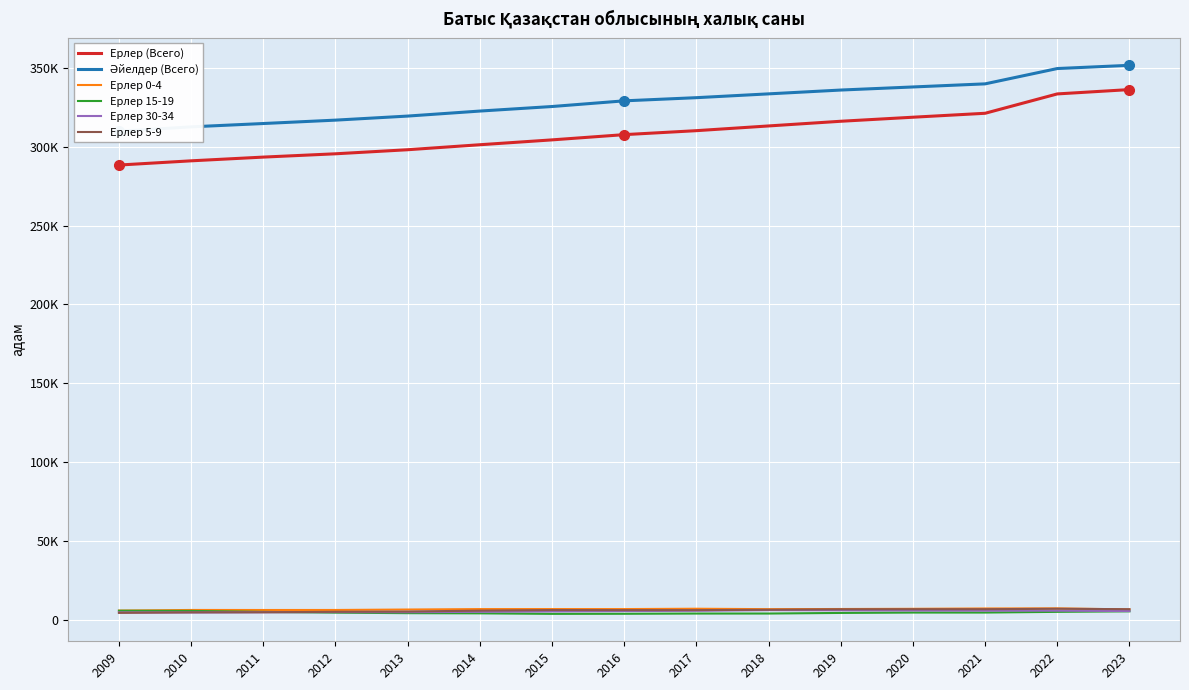

List the labels in order of Әйелдер (Всего) value, smallest first.

2009, 2010, 2011, 2012, 2013, 2014, 2015, 2016, 2017, 2018, 2019, 2020, 2021, 2022, 2023